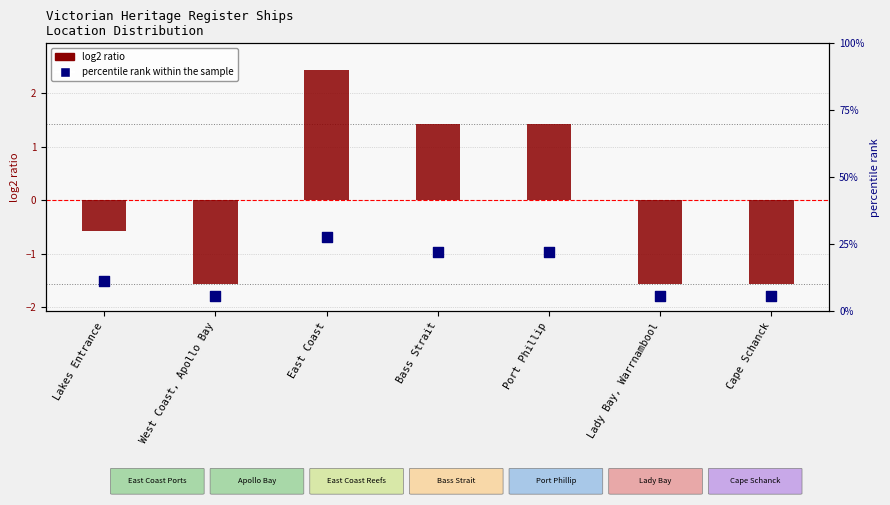

What are all the series names shown in the legend?

log2 ratio, percentile rank within the sample